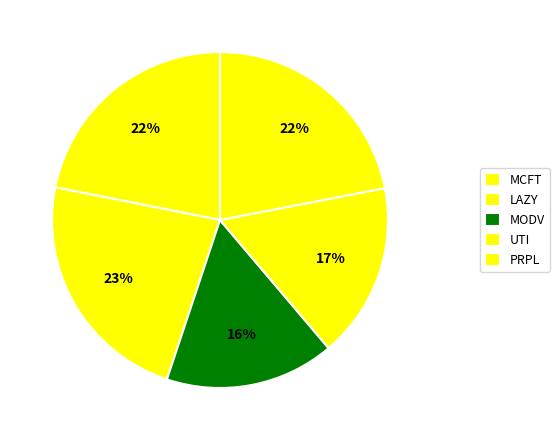

To the nearest percent, what is the difference between the largest and smallest slice percentages?

7%